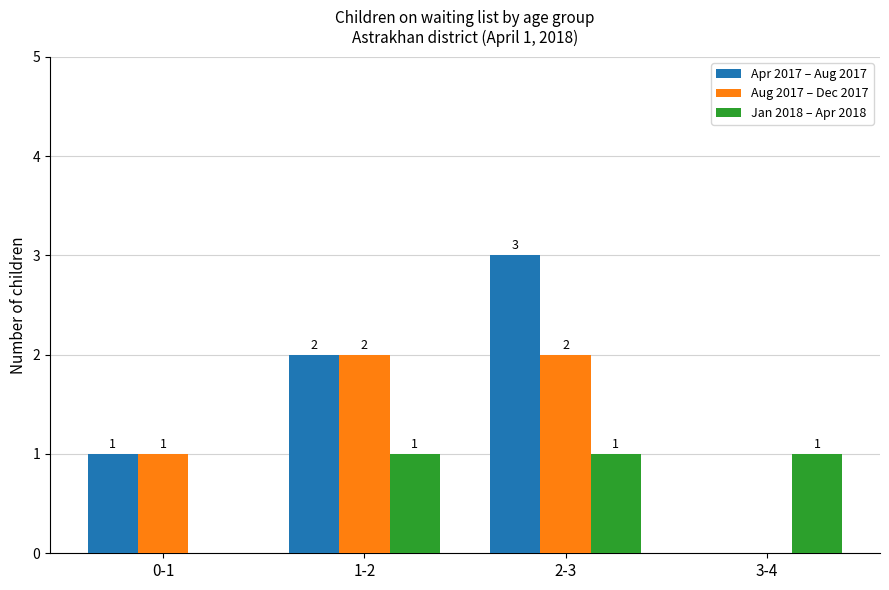

Reading left to right, what are all the values shown in this chart?

Apr 2017 – Aug 2017: 0-1=1	1-2=2	2-3=3	3-4=0
Aug 2017 – Dec 2017: 0-1=1	1-2=2	2-3=2	3-4=0
Jan 2018 – Apr 2018: 0-1=0	1-2=1	2-3=1	3-4=1